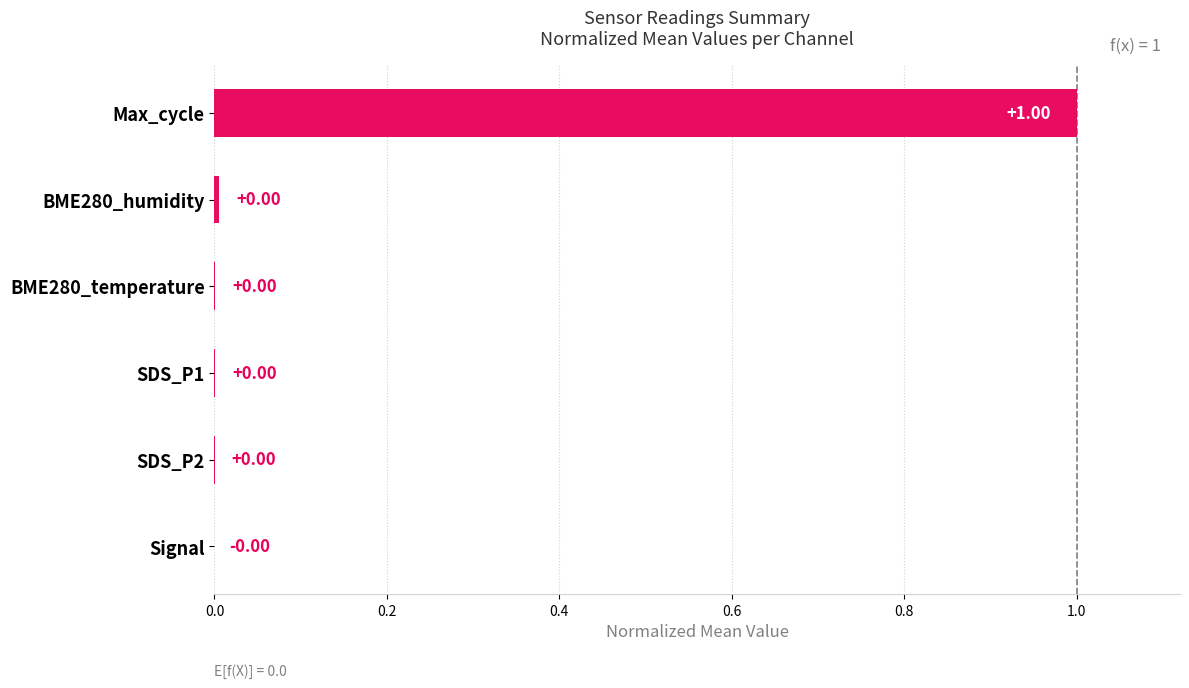

Are the bars horizontal?

Yes